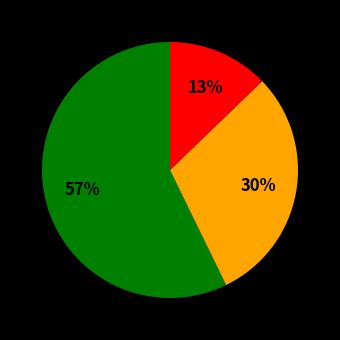

To the nearest percent, what is the average slice percentage?

33%